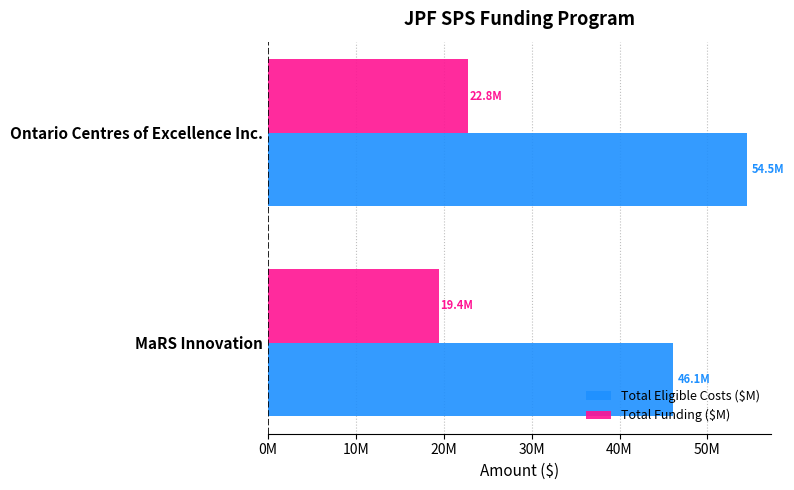

At how many categories does at least one series exceed 44064940?

2